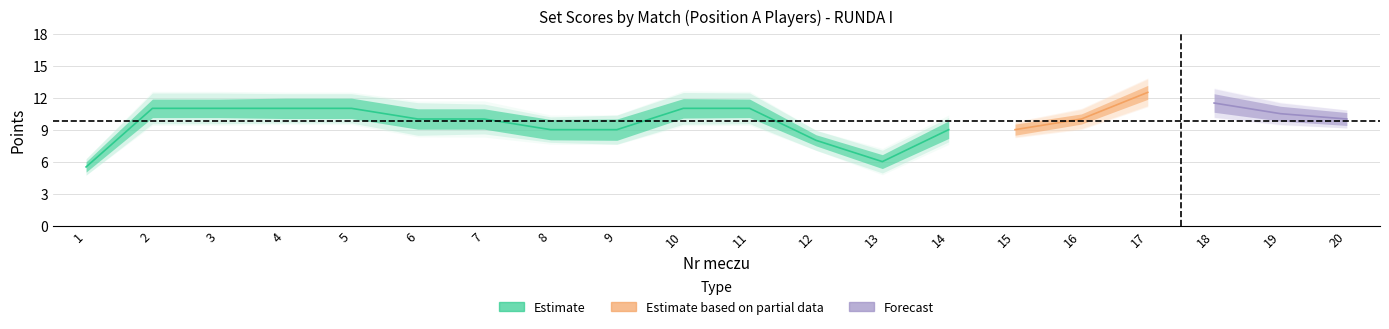

Is it true that Set2_A equals 14 at 10?

False